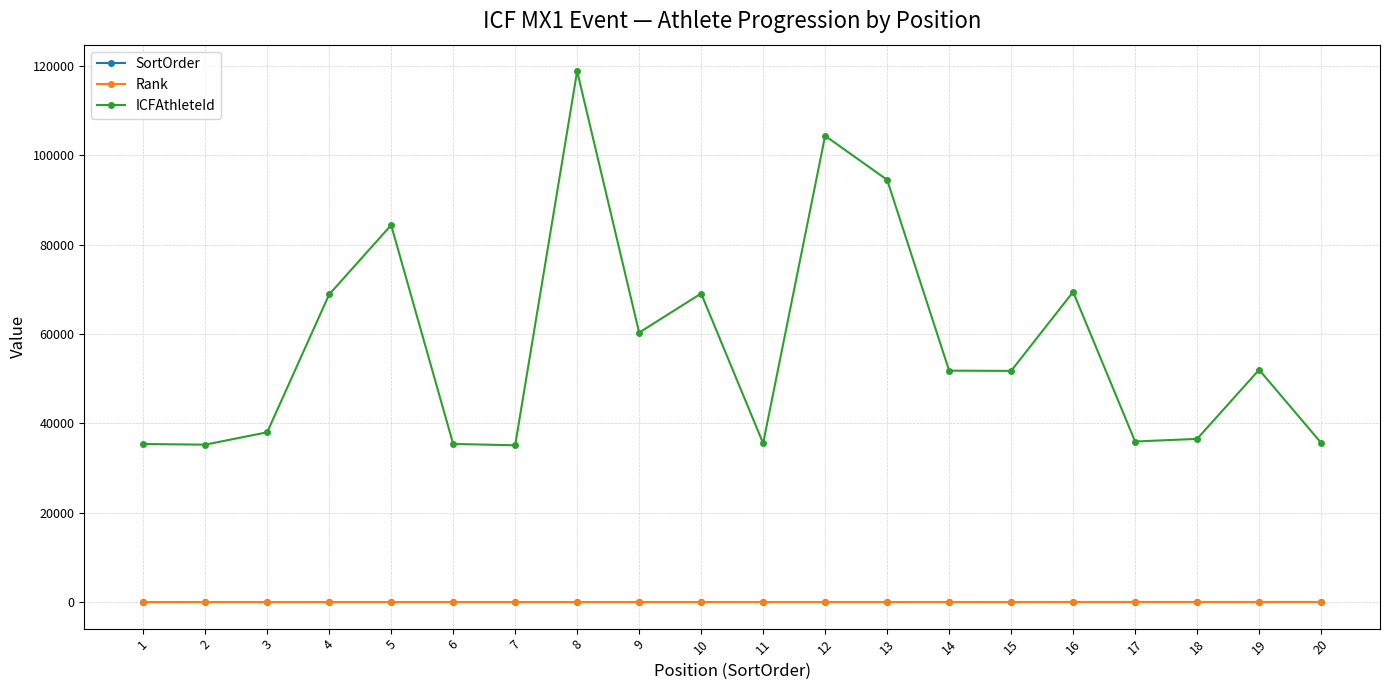

Does the chart have visible grid lines?

Yes